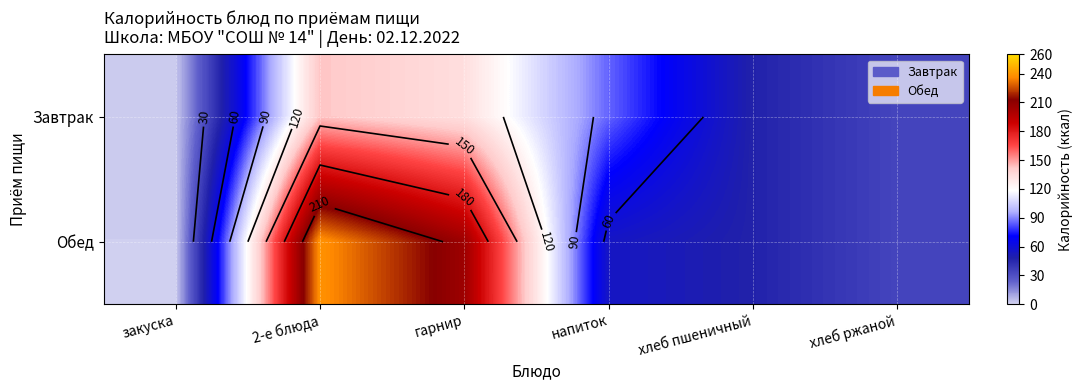

At which label does Обед reach its peak?

2-е блюда